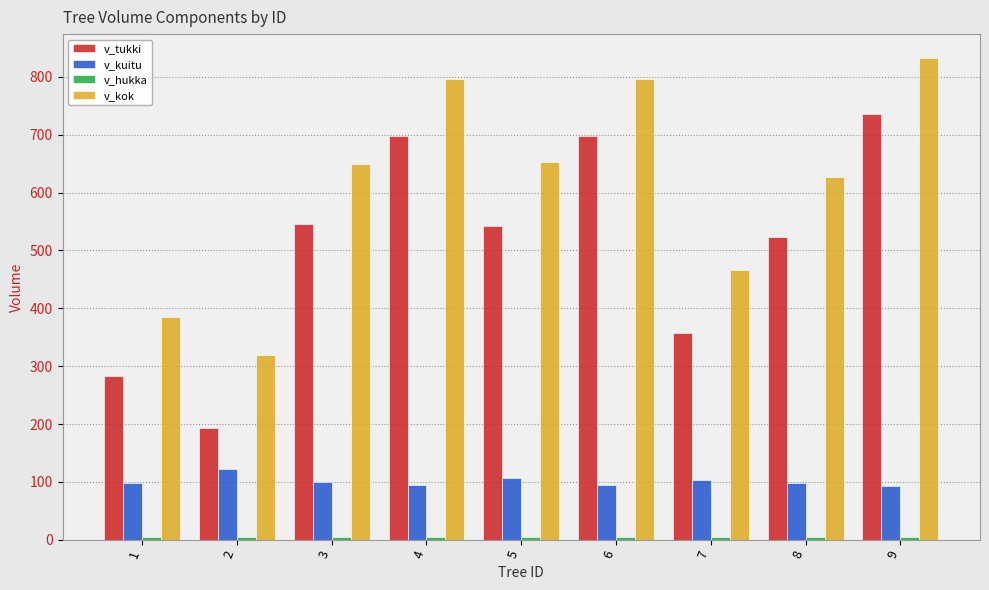

What is the difference between the maximum and minimum values in the v_tukki series?

543.5